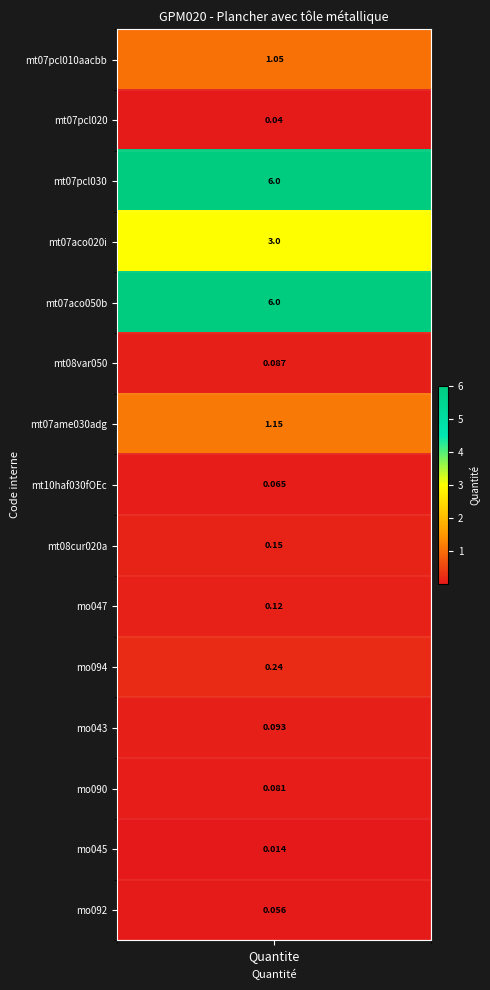

What is the average value?

1.2